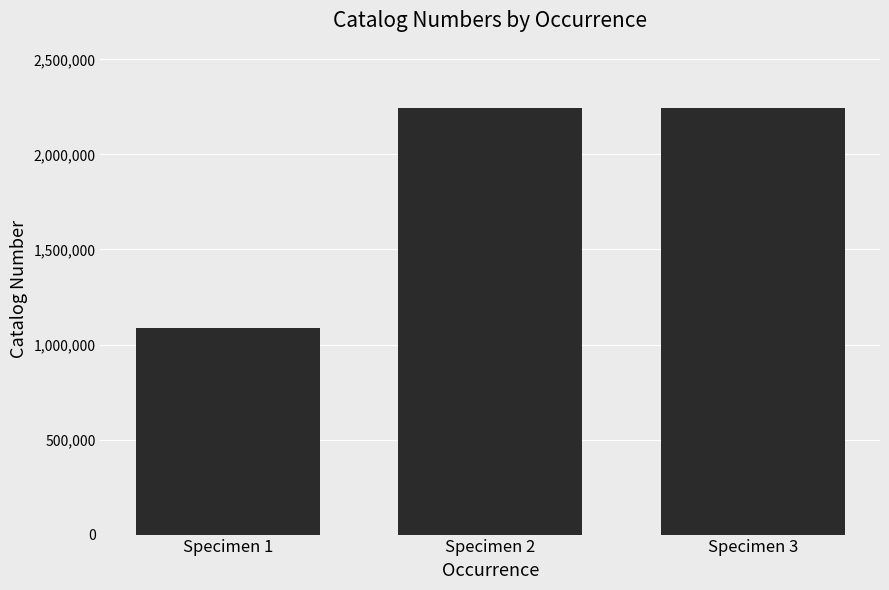

Approximately how many times larger is the value at Specimen 2 compared to Specimen 1?

2.1